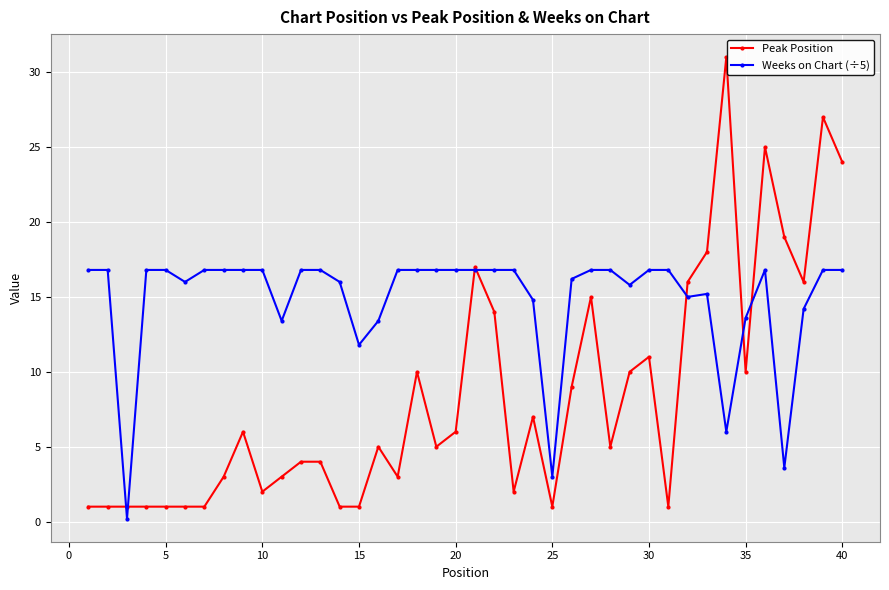

Which series has the widest spread of values?

Peak Position